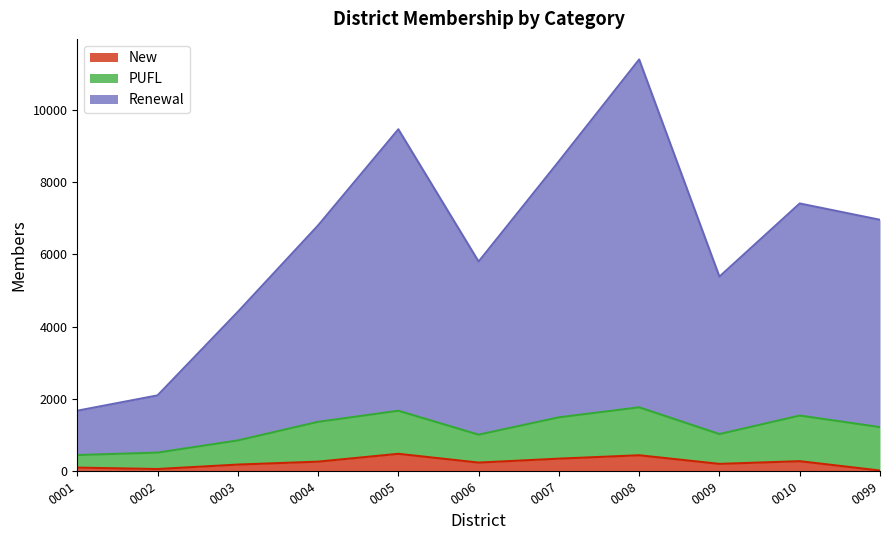

What is the difference between the maximum and minimum values in the Renewal series?

9729